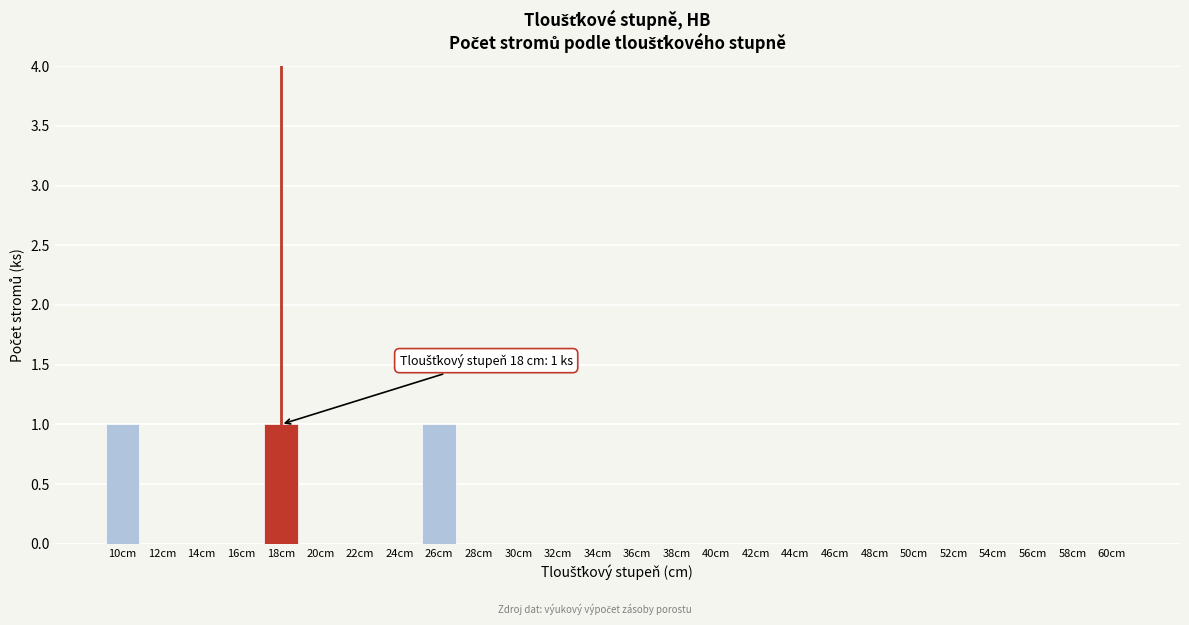

Reading right to left, list all the values displayed in this chart.

60cm=0	58cm=0	56cm=0	54cm=0	52cm=0	50cm=0	48cm=0	46cm=0	44cm=0	42cm=0	40cm=0	38cm=0	36cm=0	34cm=0	32cm=0	30cm=0	28cm=0	26cm=1	24cm=0	22cm=0	20cm=0	18cm=1	16cm=0	14cm=0	12cm=0	10cm=1